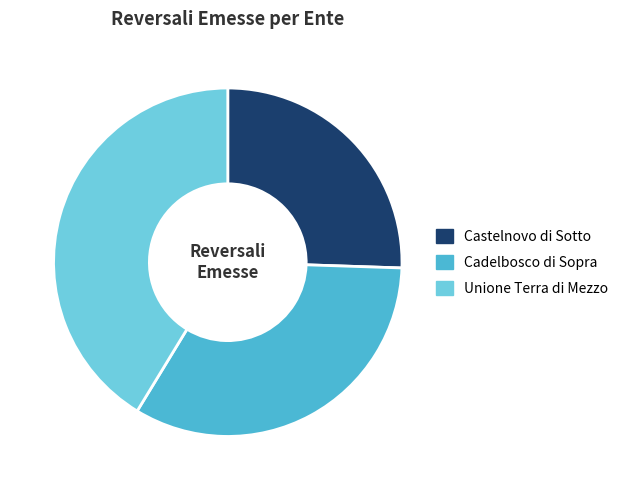

How many slices are in this pie chart?

3